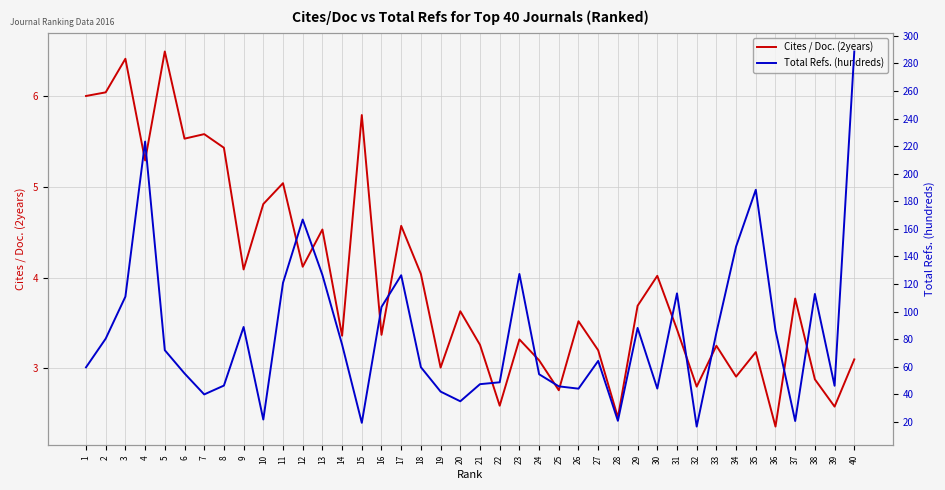

What is the lowest value of the Cites / Doc. (2years) series?

2.4